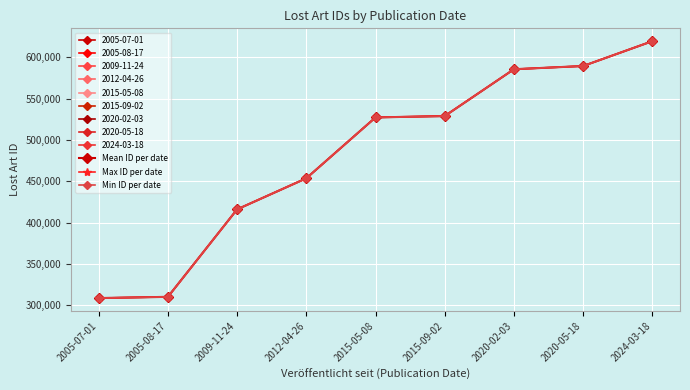

What is the difference between the Min ID per date values at 2009-11-24 and 2012-04-26?

37586.0